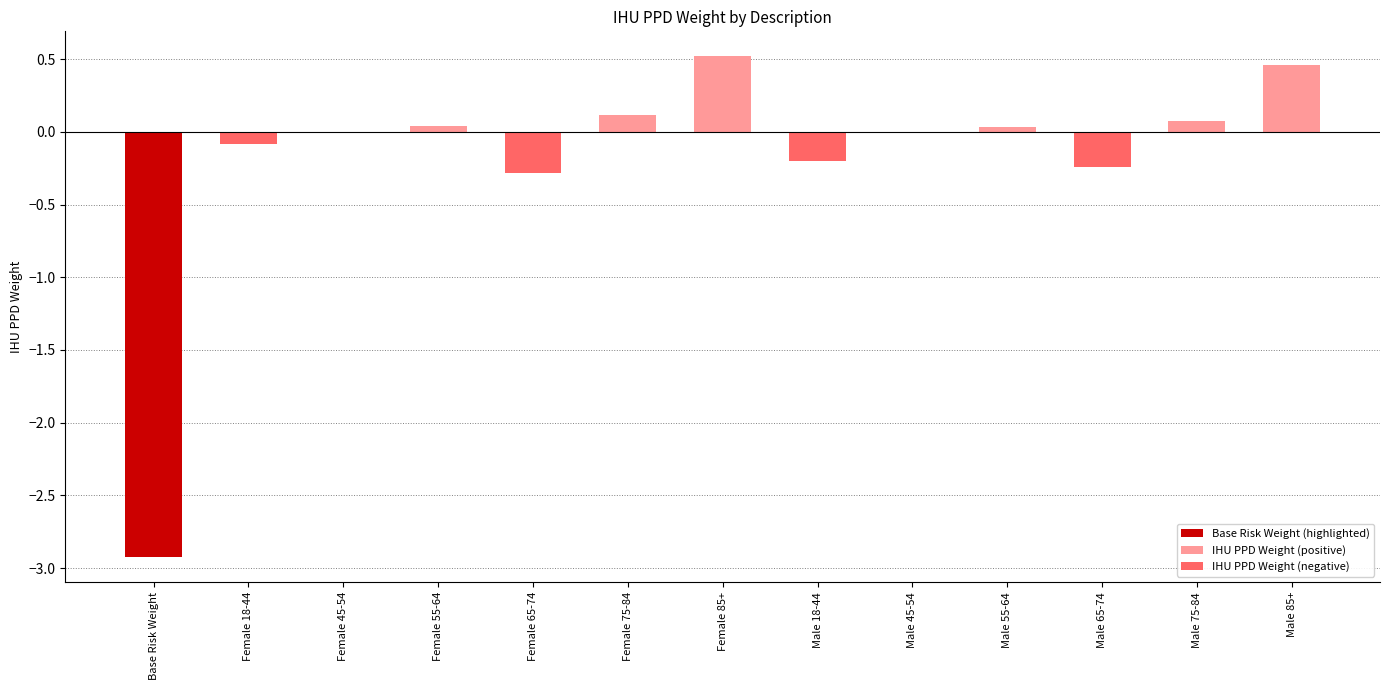

How many series are shown in this chart?

1